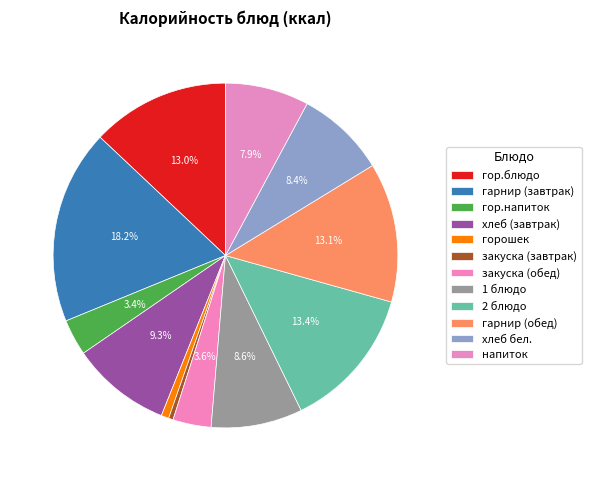

How much of the chart is everything except закуска (обед)?

96.4%